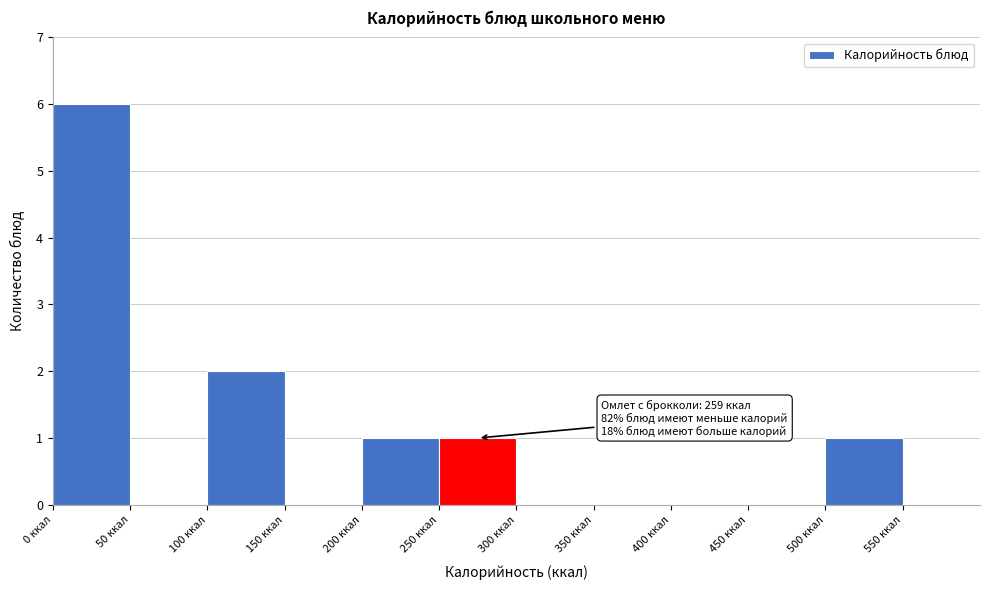

Which range on the x-axis has the tallest bar?

0 to 50